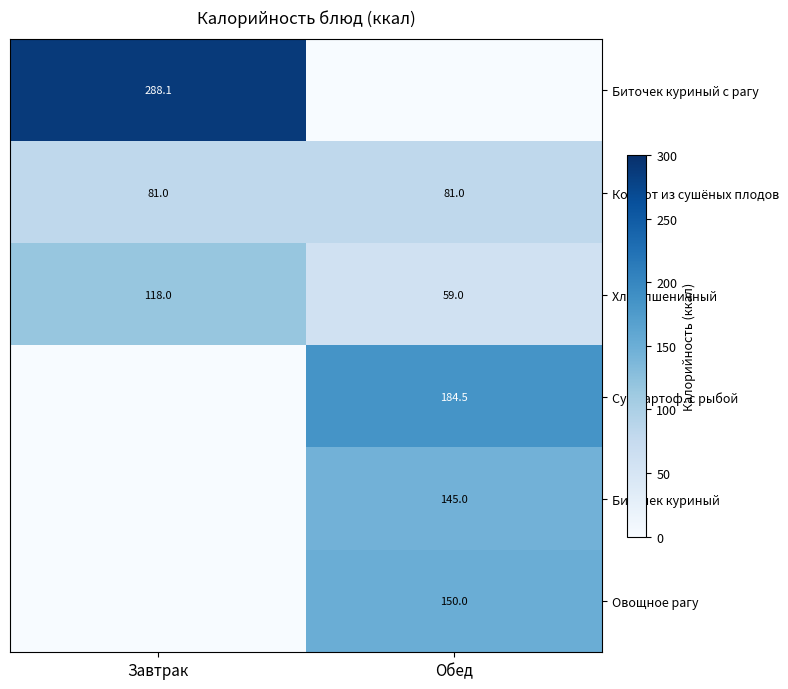

What value does the Хлеб пшеничный series have at Завтрак?

118.0